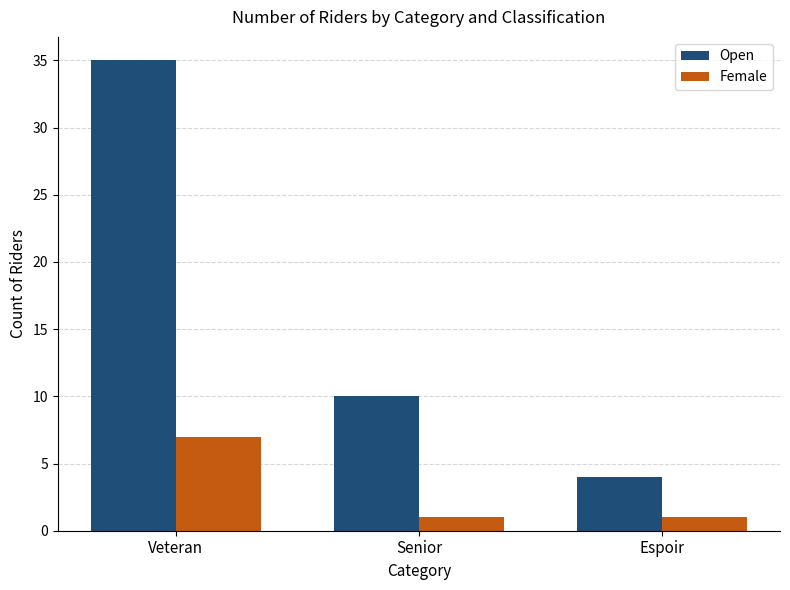

Rank the series at Veteran from highest to lowest value.

Open, Female